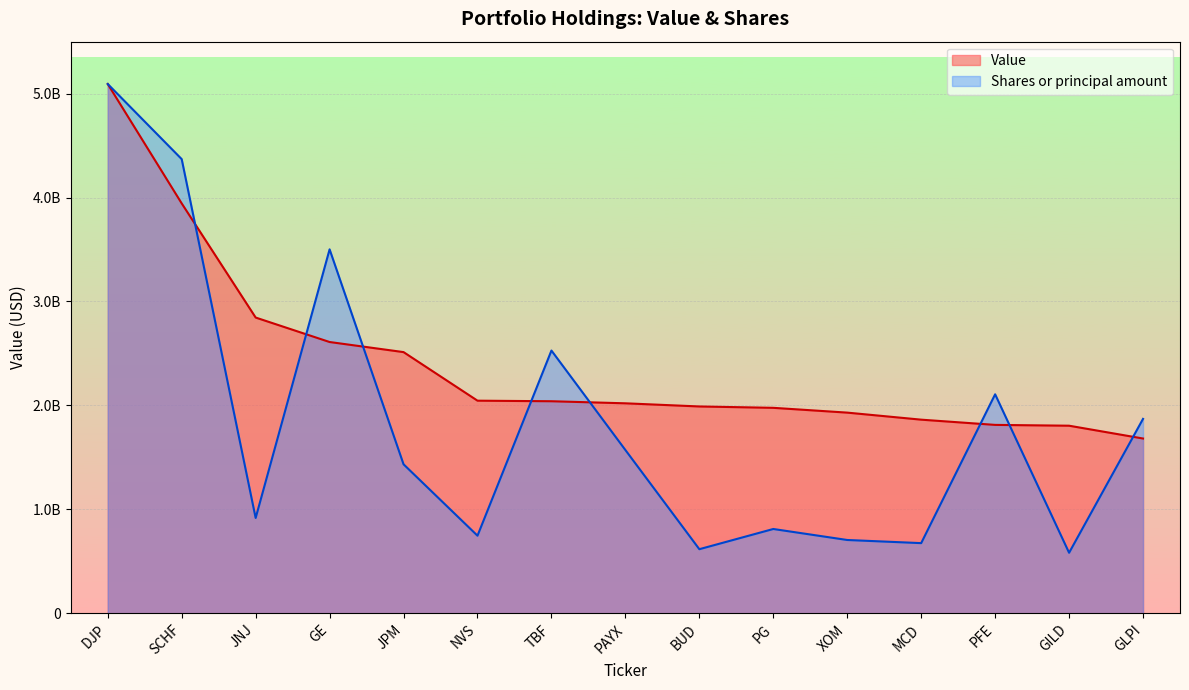

Which series changed the most between SCHF and PAYX?

Shares or principal amount